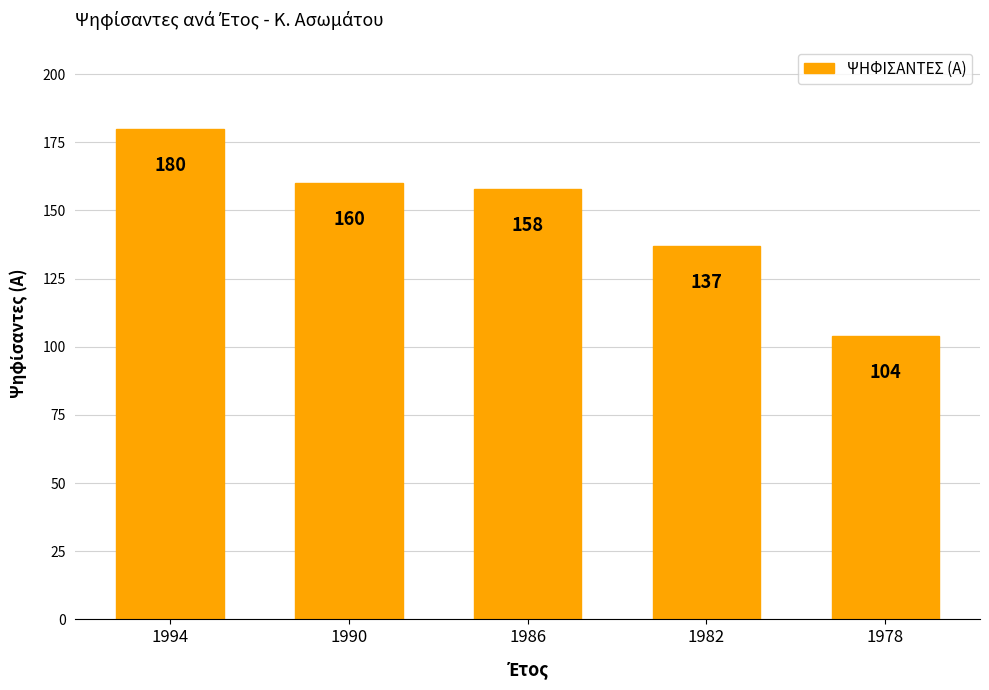

What is the sum of all values?

739